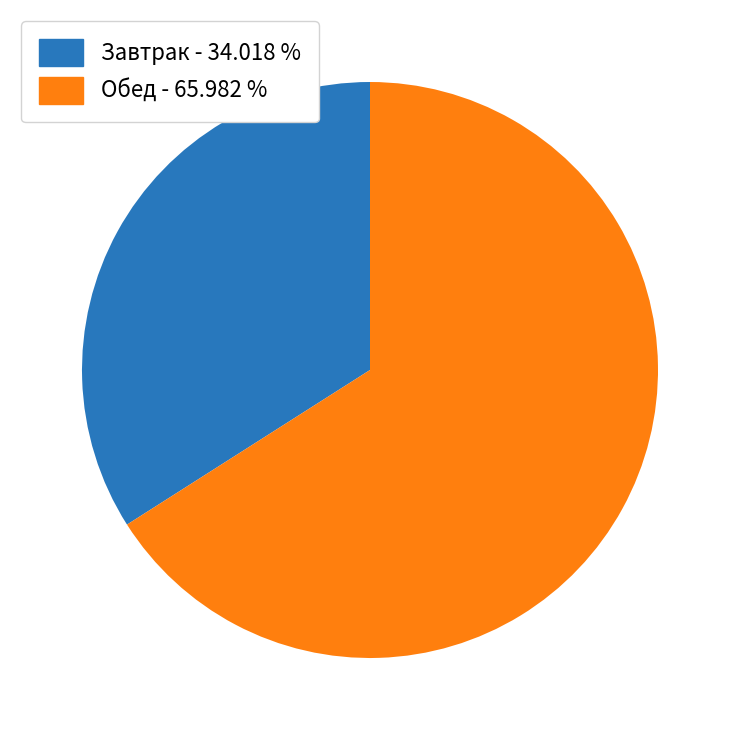

Is the sum of Завтрак - 34.018 % and Обед - 65.982 % greater than half?

Yes